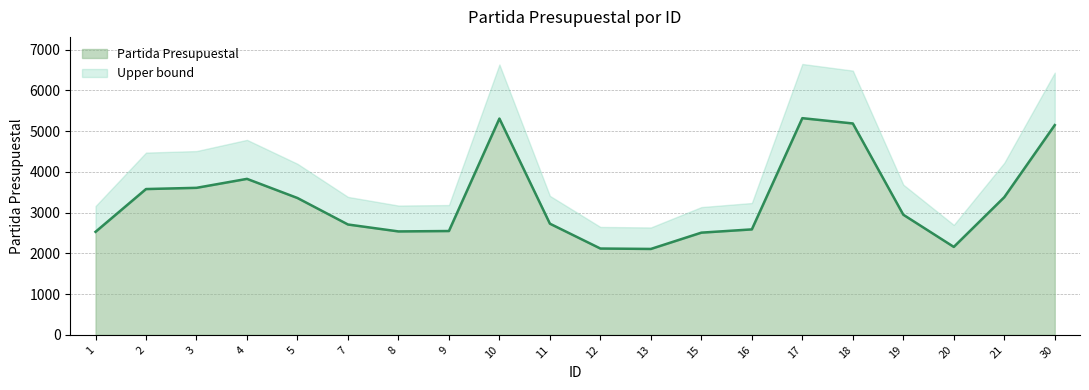

The value at 8 is 2540. True or false?

True